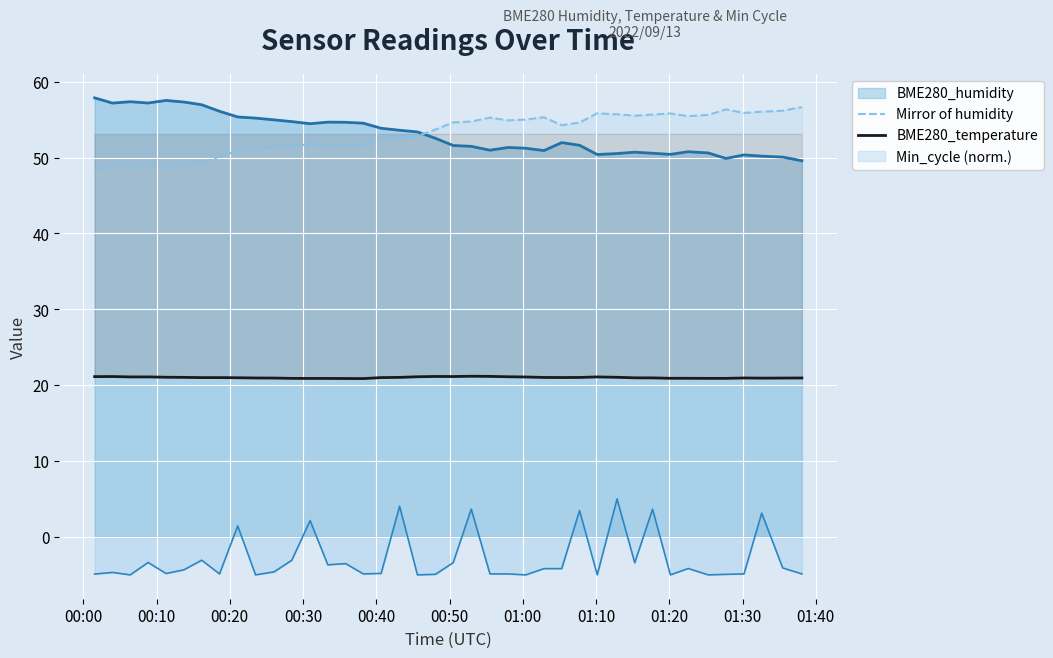

What is the smallest value displayed?

-5.0